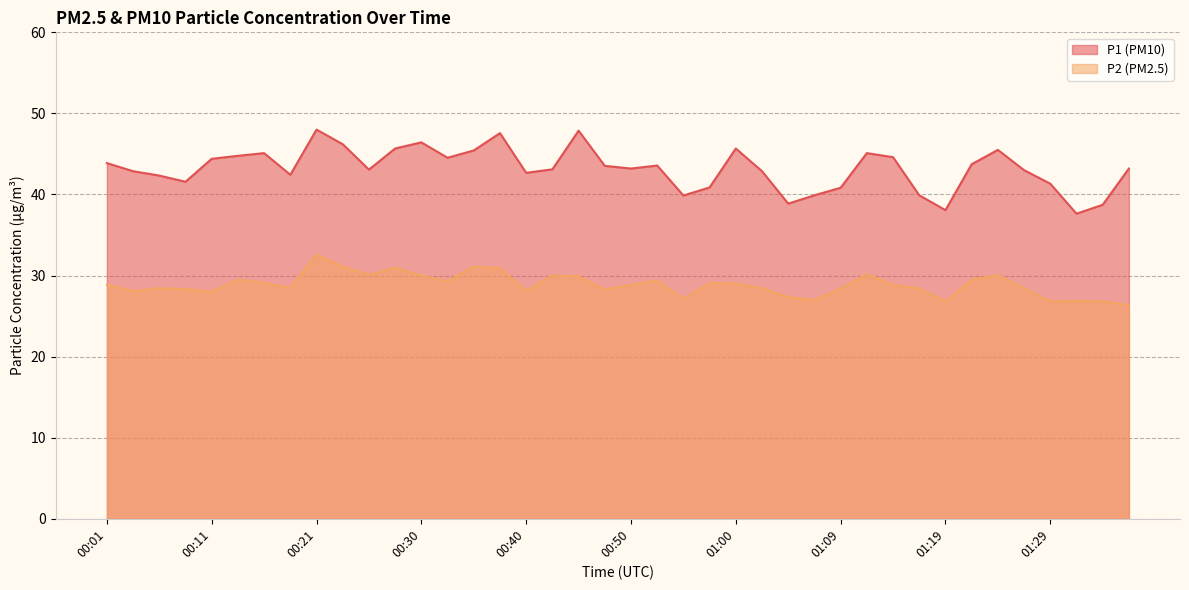

What is the value of the P1 point at the 10th from the left?

46.2